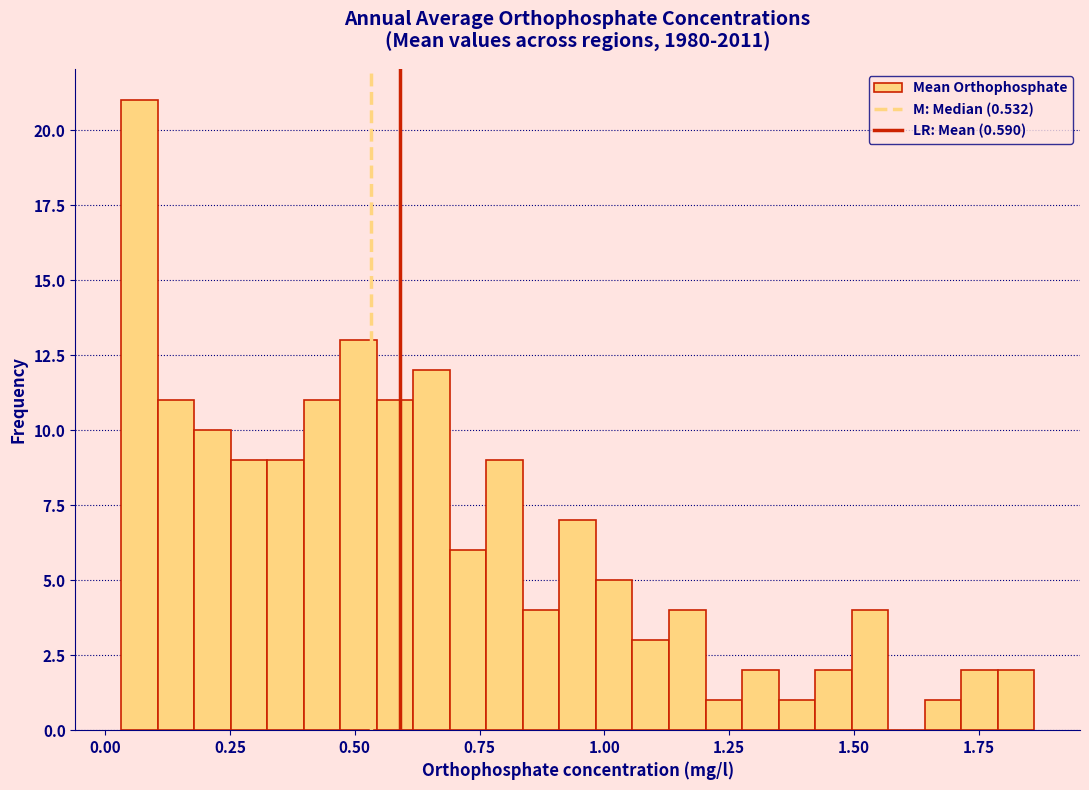

Read against the x-axis, roughly where is the centre of the tallest bar?

0.05